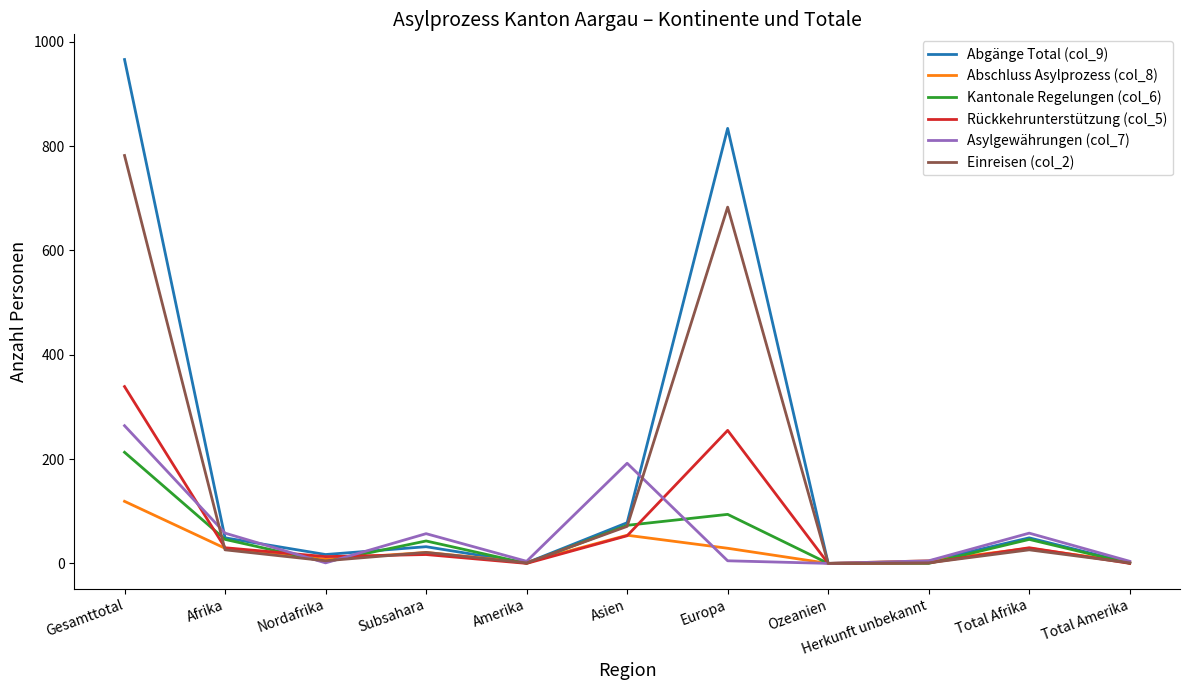

What is the maximum value shown in the chart?

966